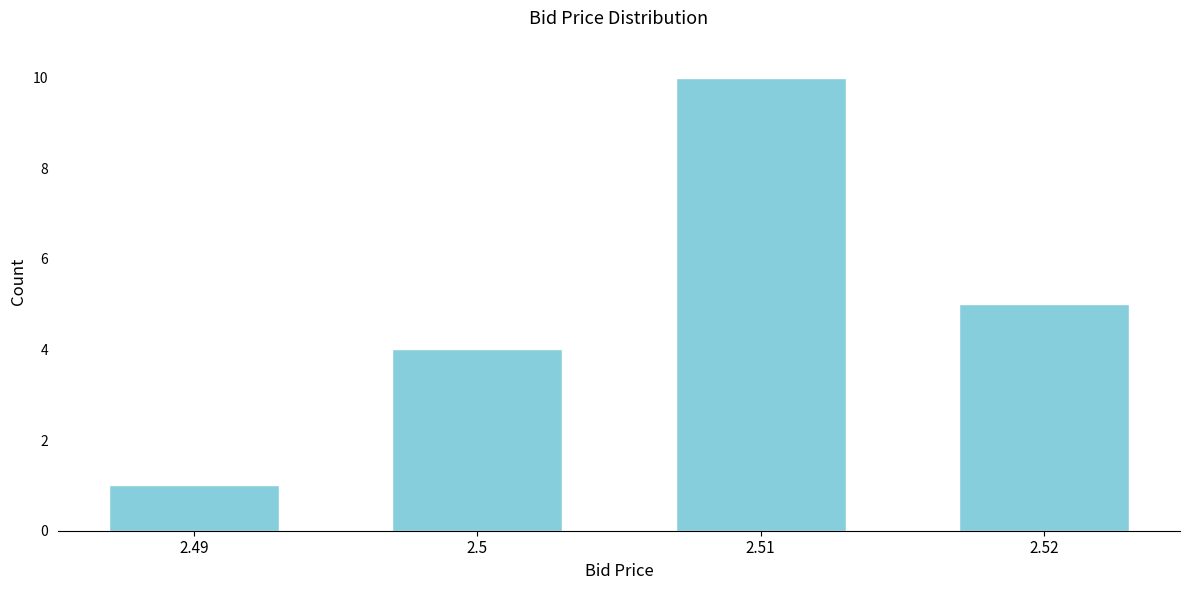

Reading left to right, list all the values displayed in this chart.

1	4	10	5